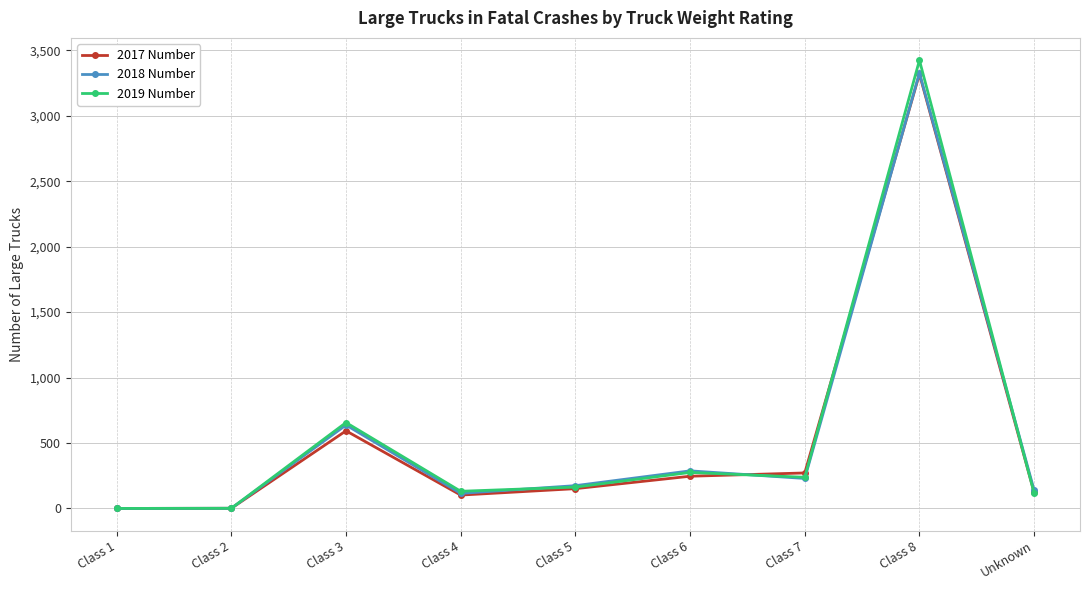

At which category does 2019 Number reach its first local peak?

Class 3